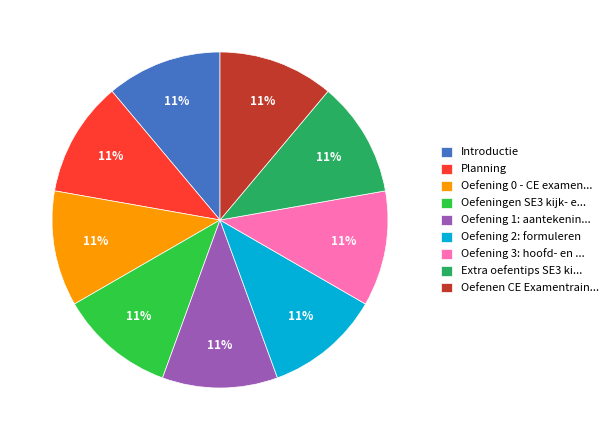

To the nearest percent, what is the combined percentage of Oefening 3: hoofd- en ... and Oefening 0 - CE examen...?

22%